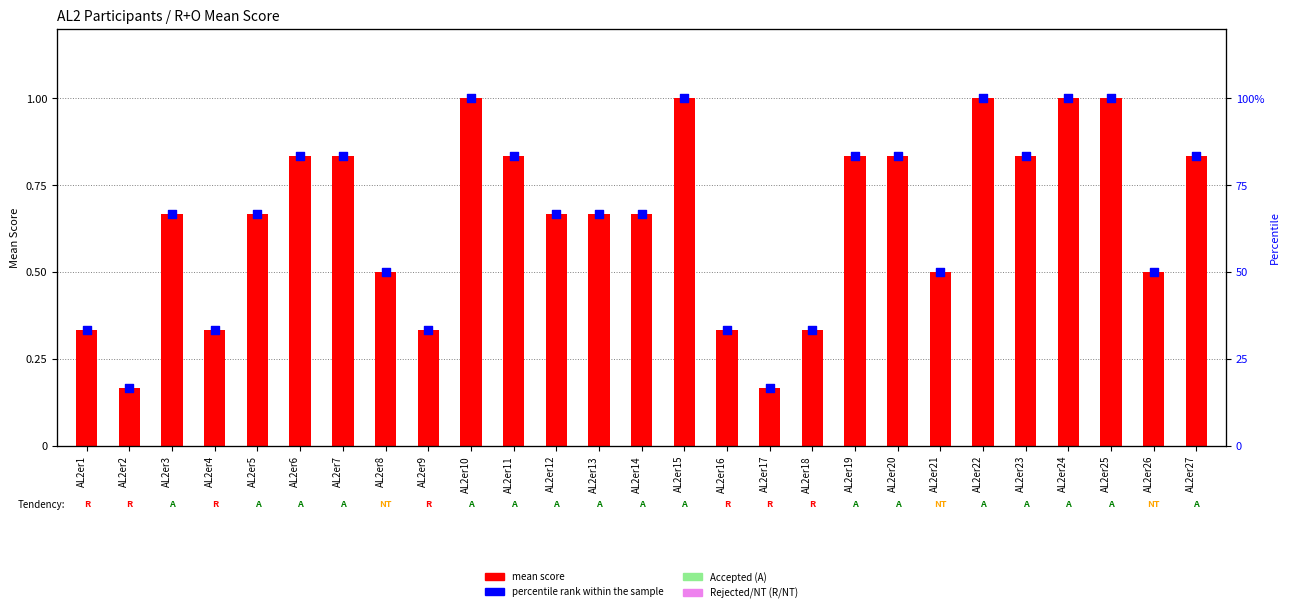

Which series reaches the minimum Y coordinate?

mean score